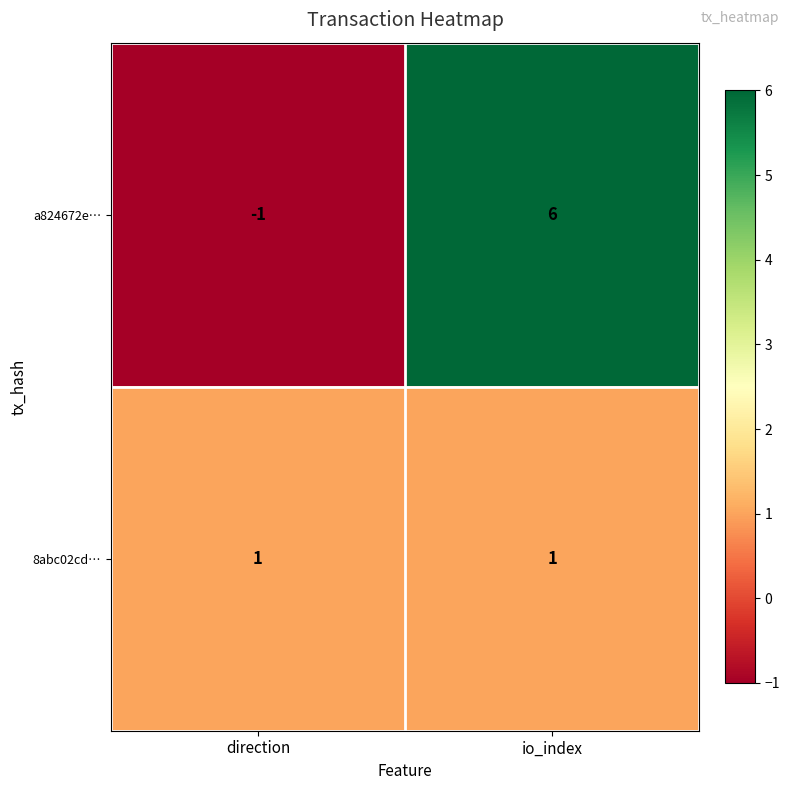

The a824672e… series shows -1 at direction. True or false?

True